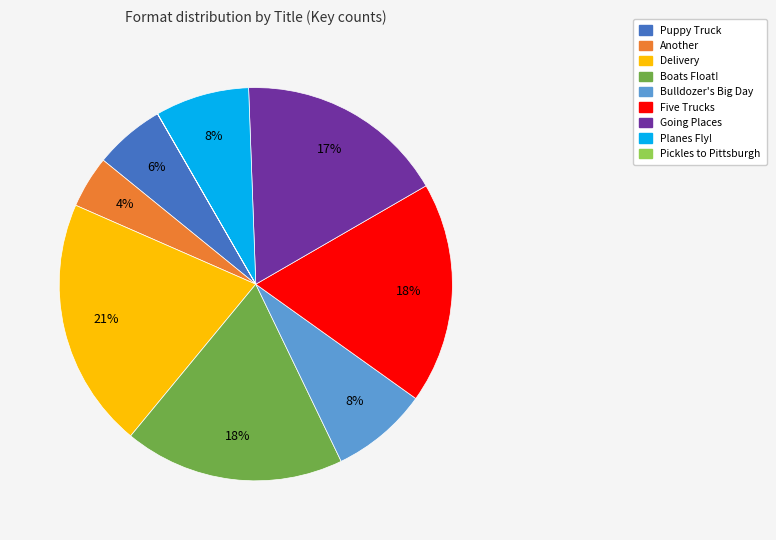

Is there a majority slice in this chart?

No